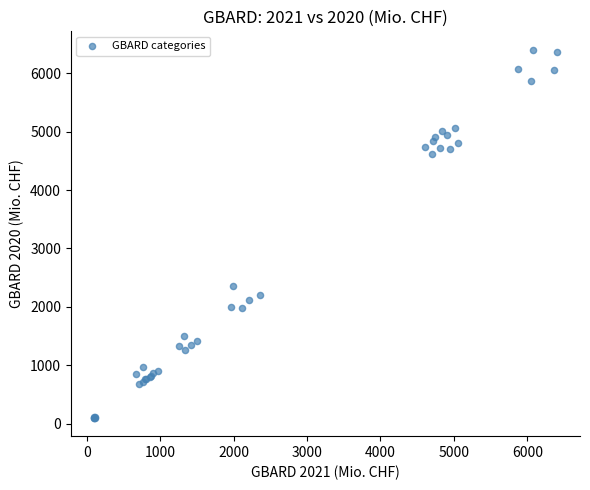

What Y value in the scatter plot is closest to 3250?

2359.0